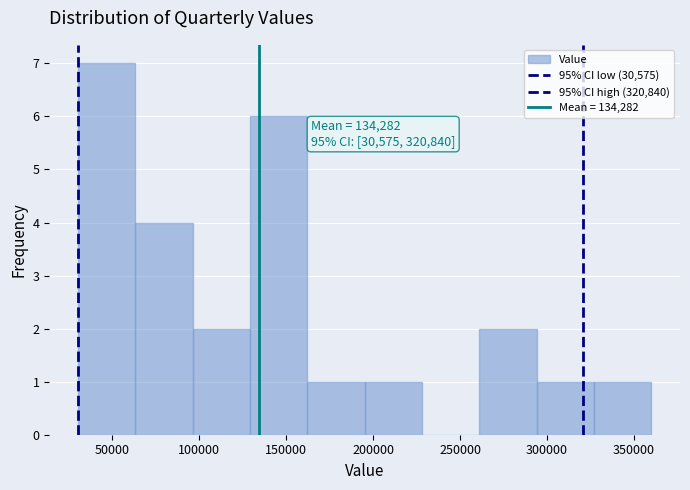

Over which range of the x-axis is the bar tallest?

30000 to 65000